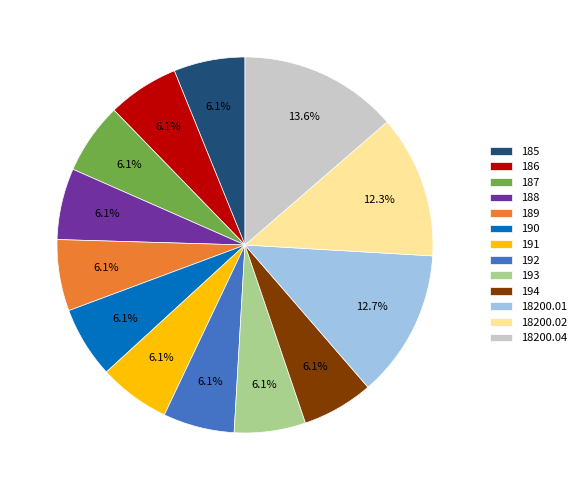

What percentage is the 190 slice, to the nearest percent?

6%